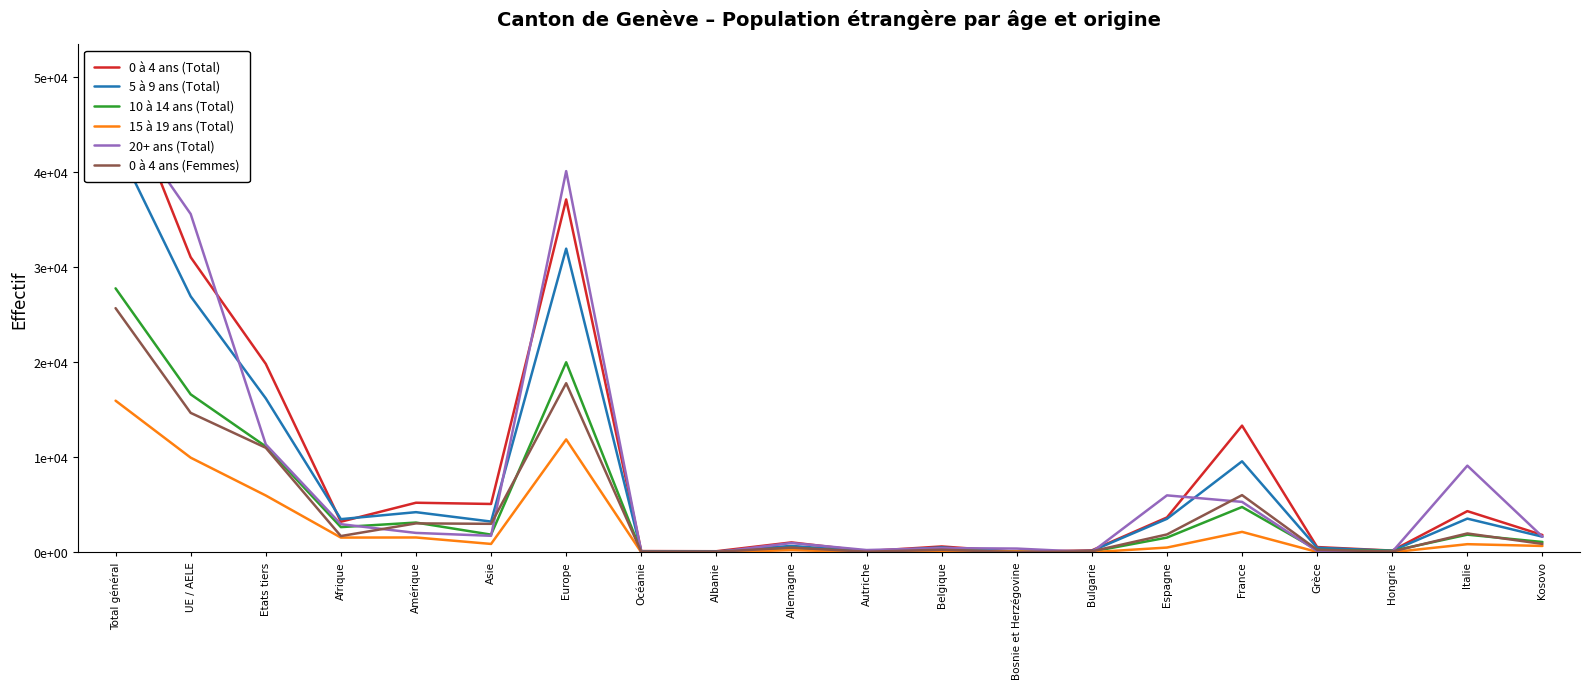

How many lines are shown in the chart?

6